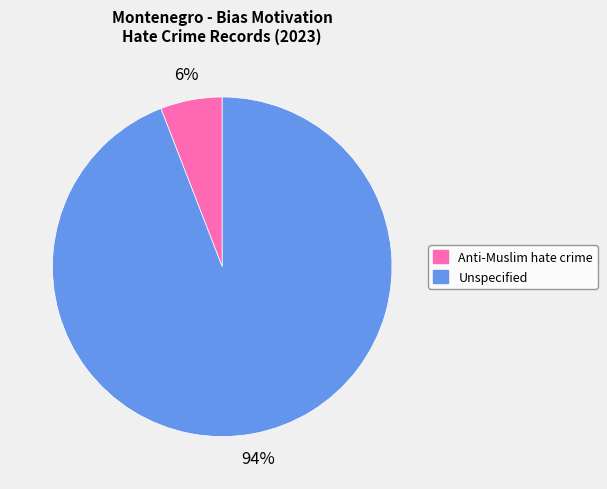

Which has a higher value, Anti-Muslim hate crime or Unspecified?

Unspecified